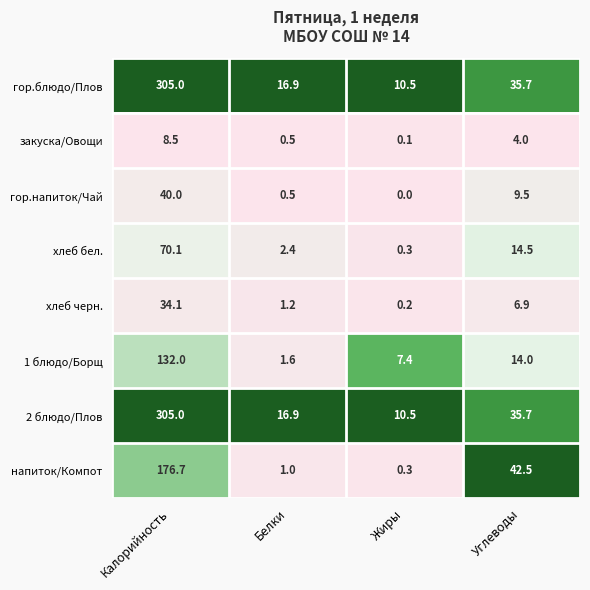

Rank the categories by напиток/Компот value from highest to lowest.

Калорийность, Углеводы, Белки, Жиры